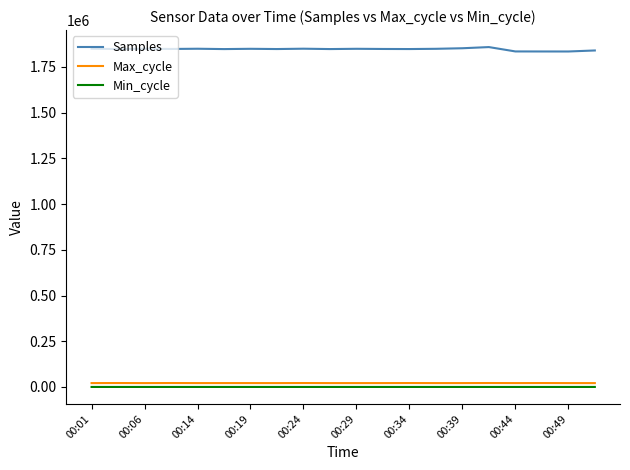

True or false: Max_cycle has more than 1 interior local peaks.

True